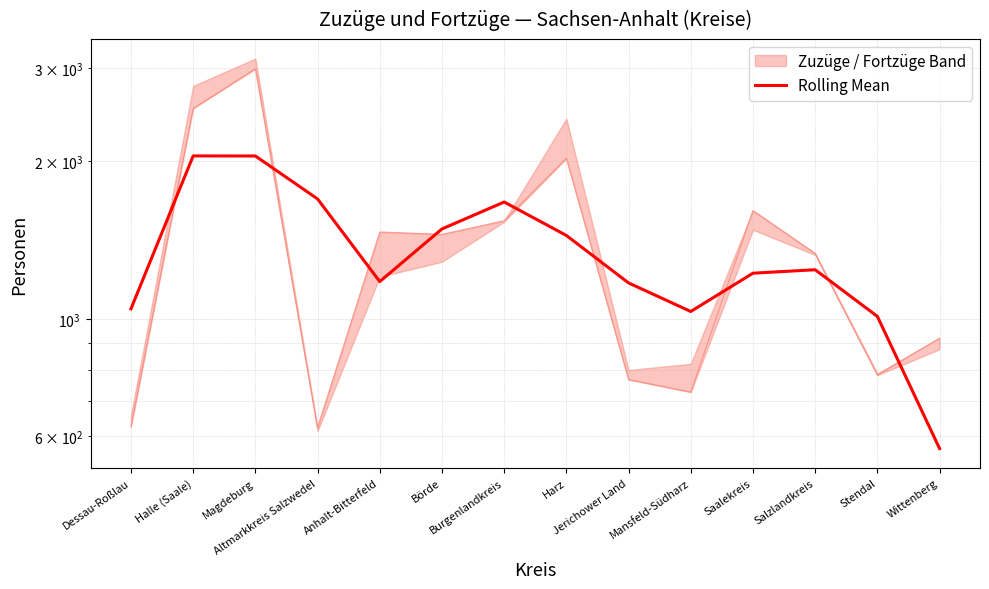

What is the ratio of the value at Mansfeld-Südharz to the value at Börde?

0.7